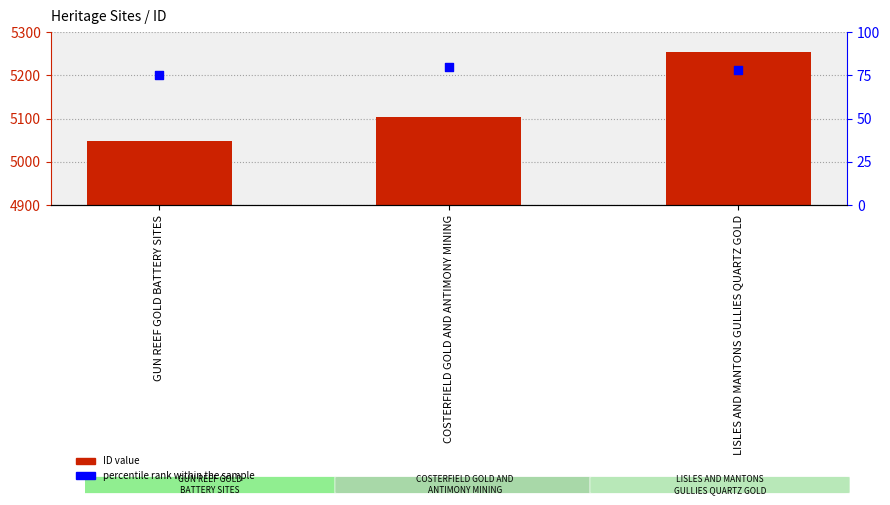

Is the value of ID at GUN REEF GOLD BATTERY SITES greater than the value of percentile rank within the sample at COSTERFIELD GOLD AND ANTIMONY MINING?

Yes